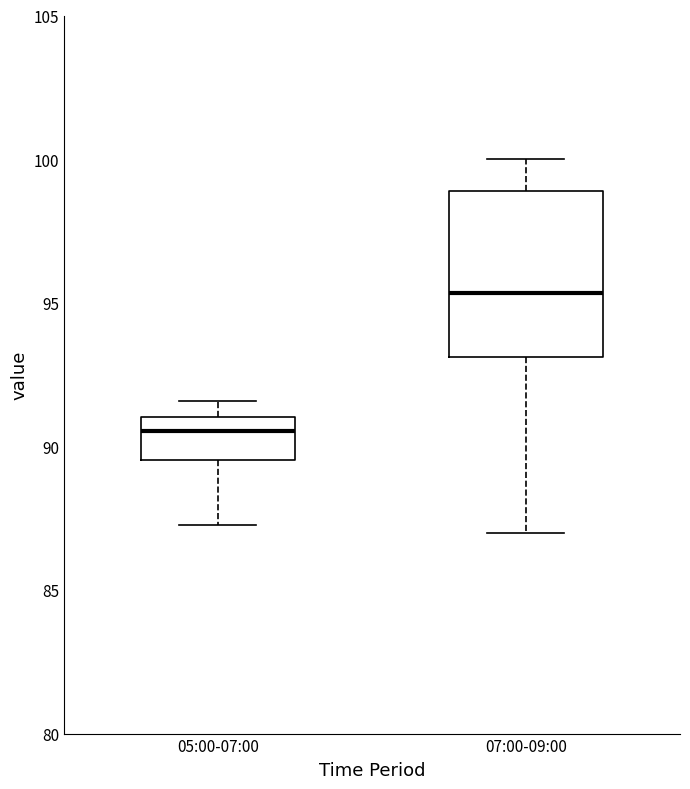

Reading left to right, read every box against the y-axis: the position of its median line, the range the box covers, and the ends of its whiskers. The values are not printed on the chart, so give them approximately, as read against the axis.

05:00-07:00: median 90.5, box 89.5 to 91.0, whiskers 87.5 to 91.5
07:00-09:00: median 95.5, box 93.0 to 99.0, whiskers 87.0 to 100.0